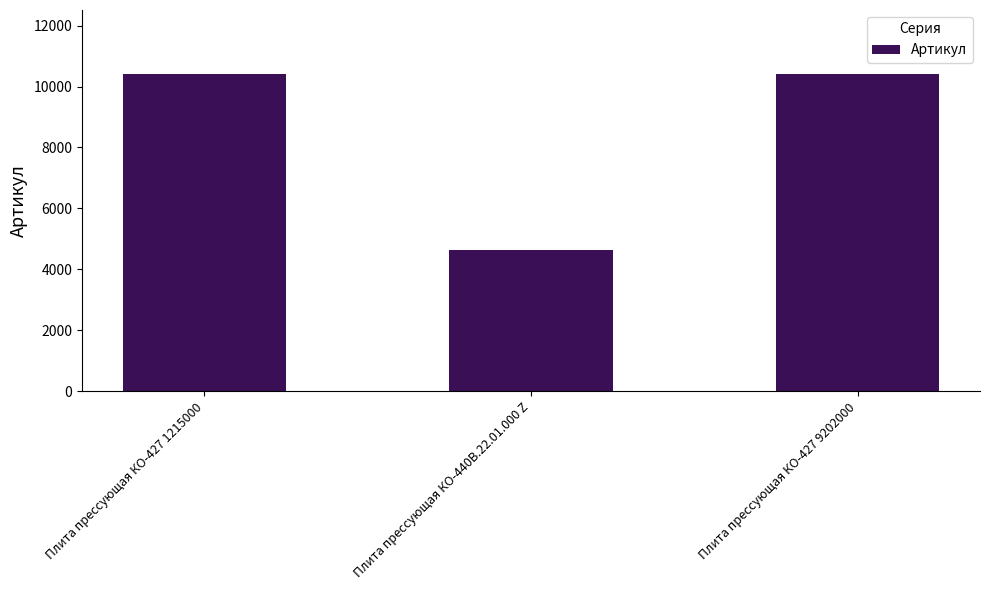

What is the minimum value shown in the chart?

4641